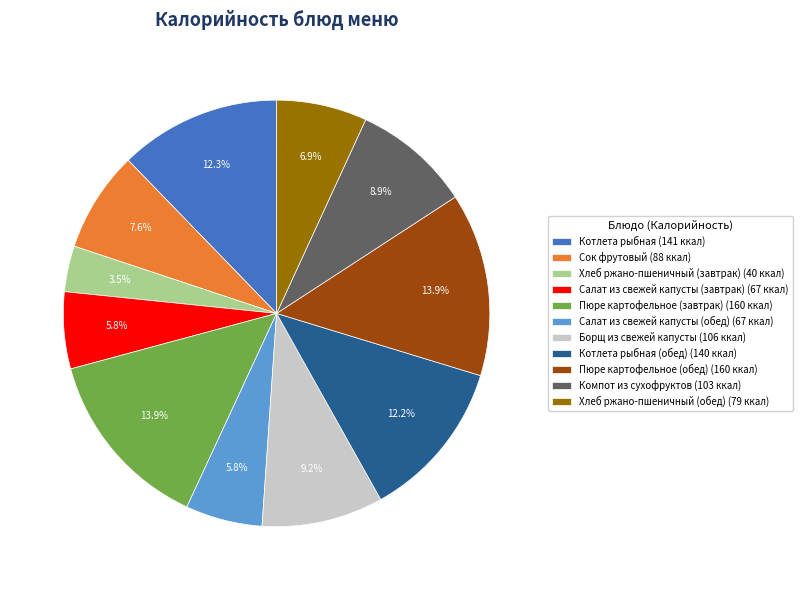

Does Пюре картофельное (завтрак) (160 ккал) account for over 50% of the chart?

No